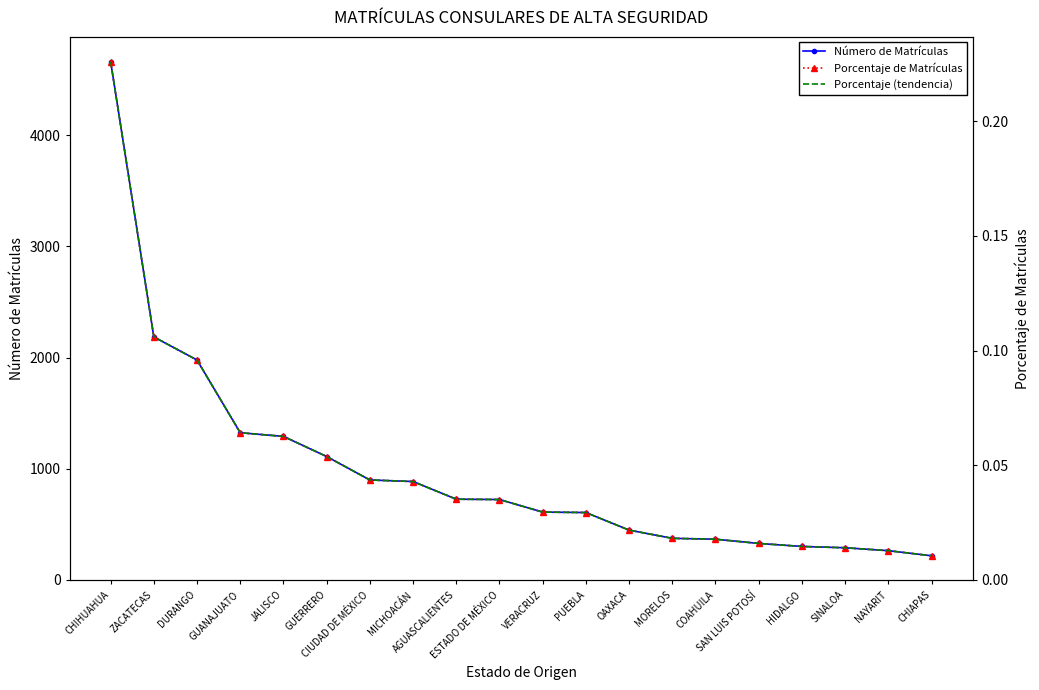

At which category is the sum across all series the highest?

CHIHUAHUA